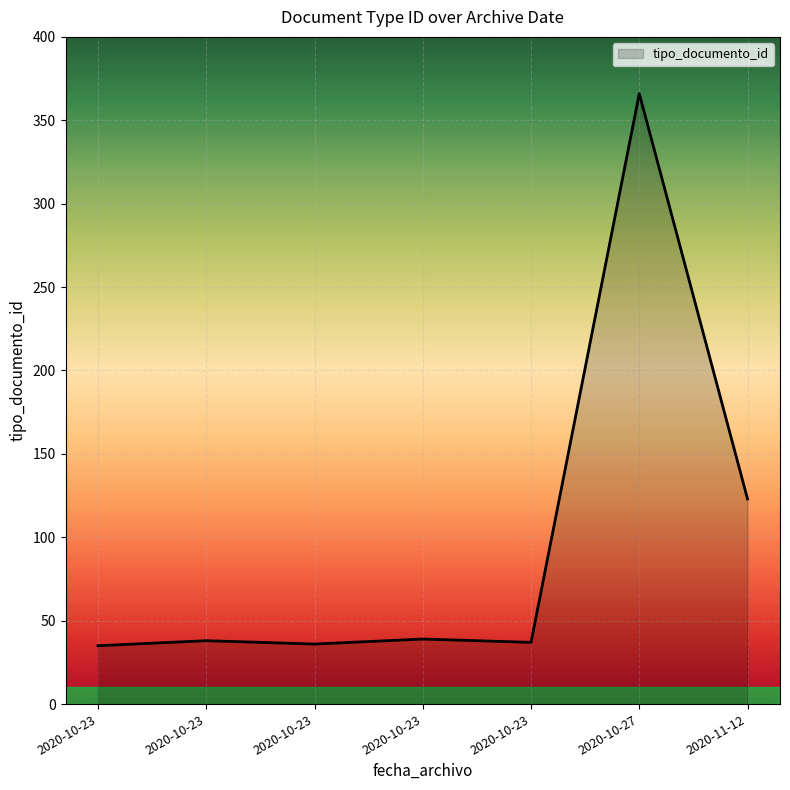

What is the smallest value displayed?

35